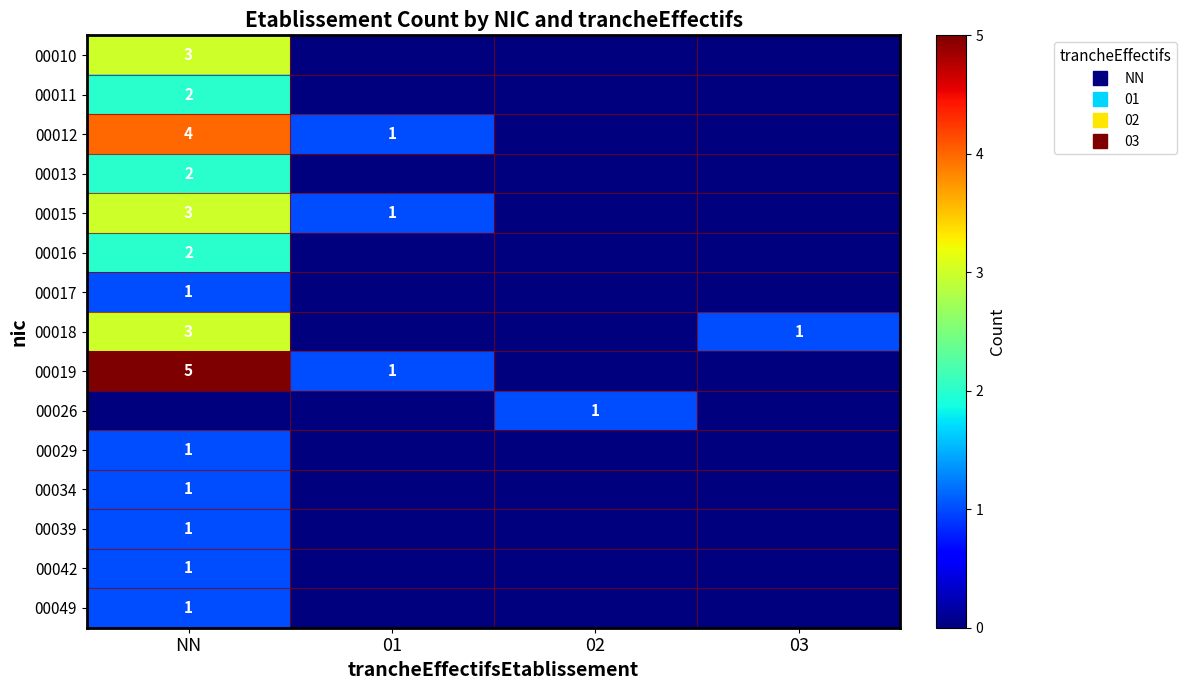

Which has a higher value, 01 or NN?

NN